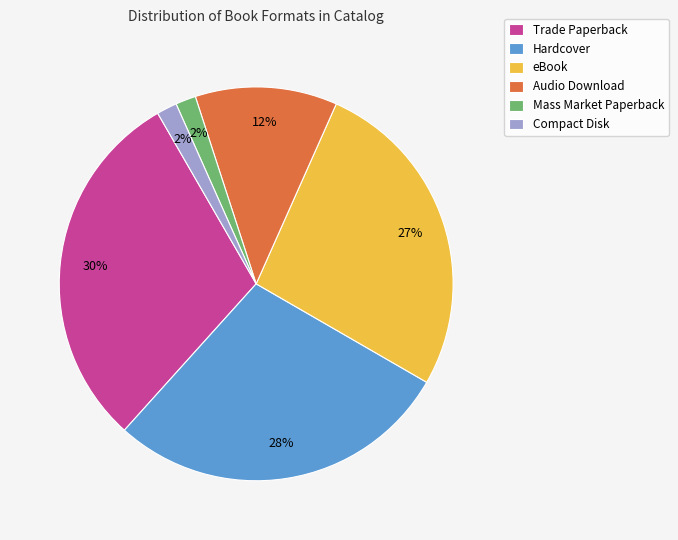

Count the number of slices in the pie.

6